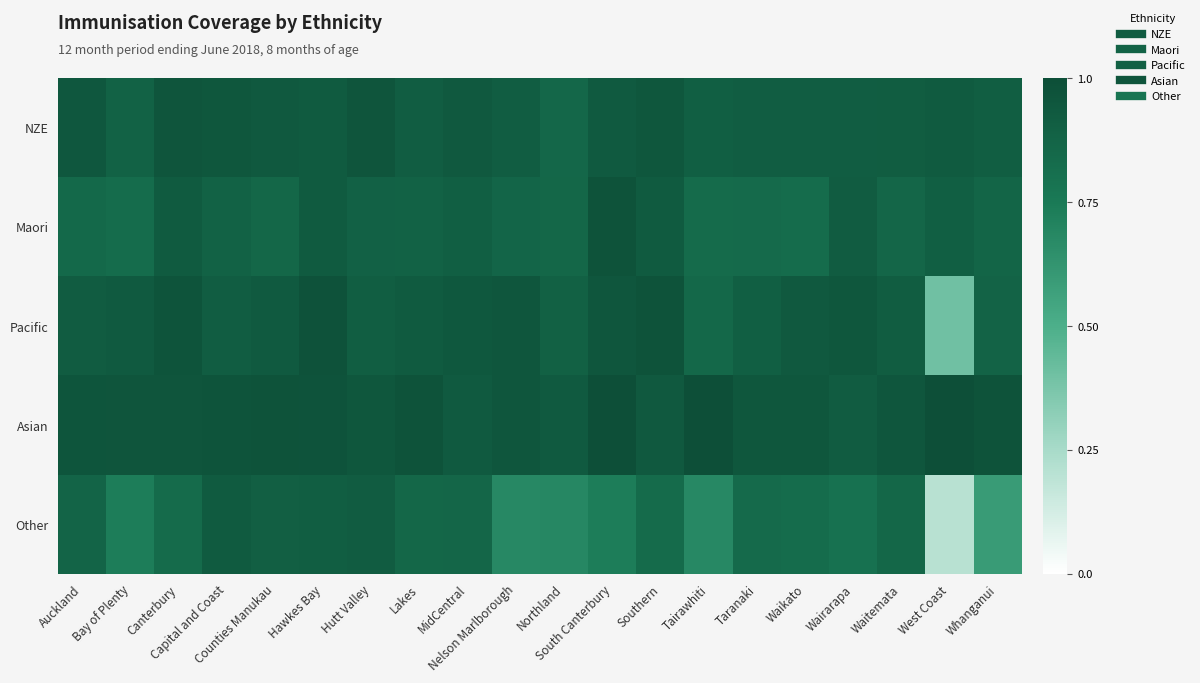

What is the total value across all series at Bay of Plenty?

4.3